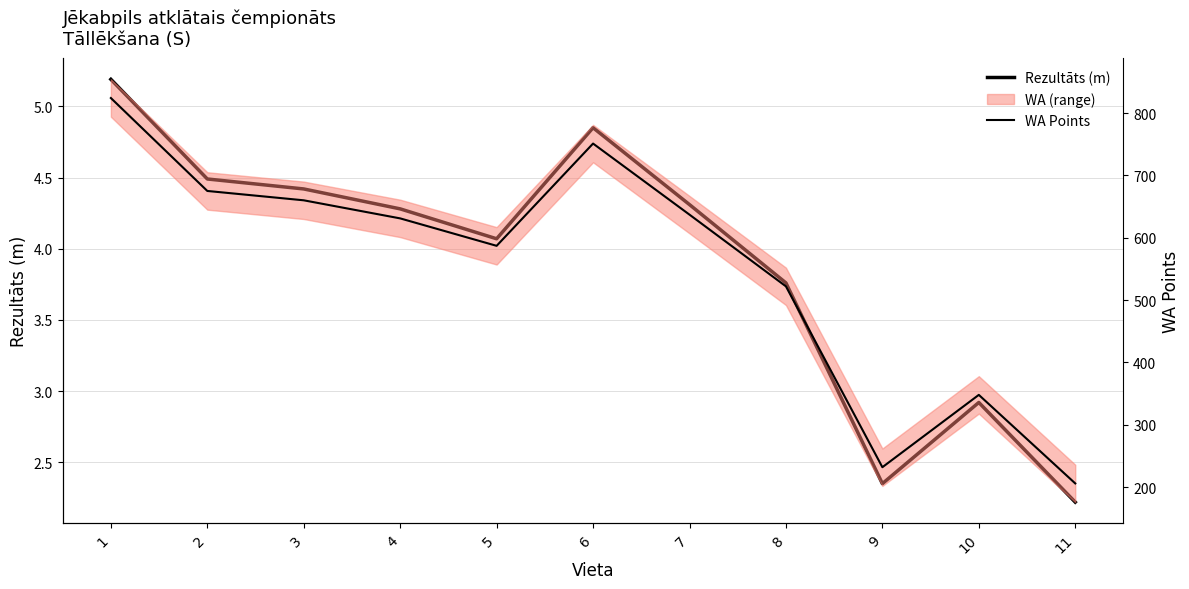

Is it true that WA Points equals 631.0 at 4?

True